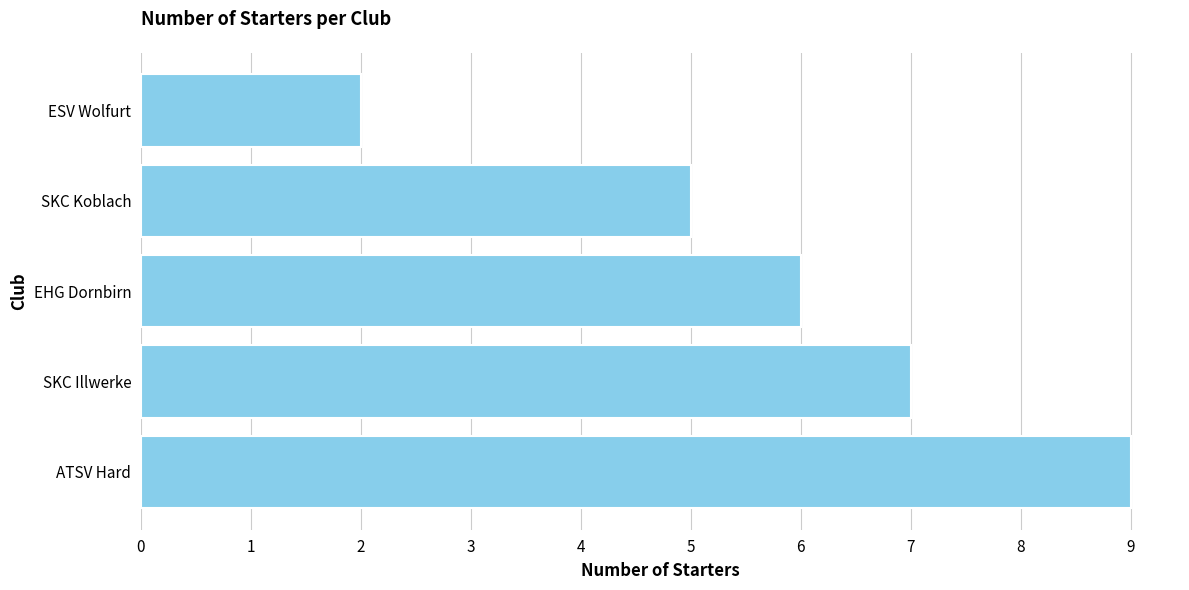

List the labels in order of value, largest first.

ATSV Hard, SKC Illwerke, EHG Dornbirn, SKC Koblach, ESV Wolfurt